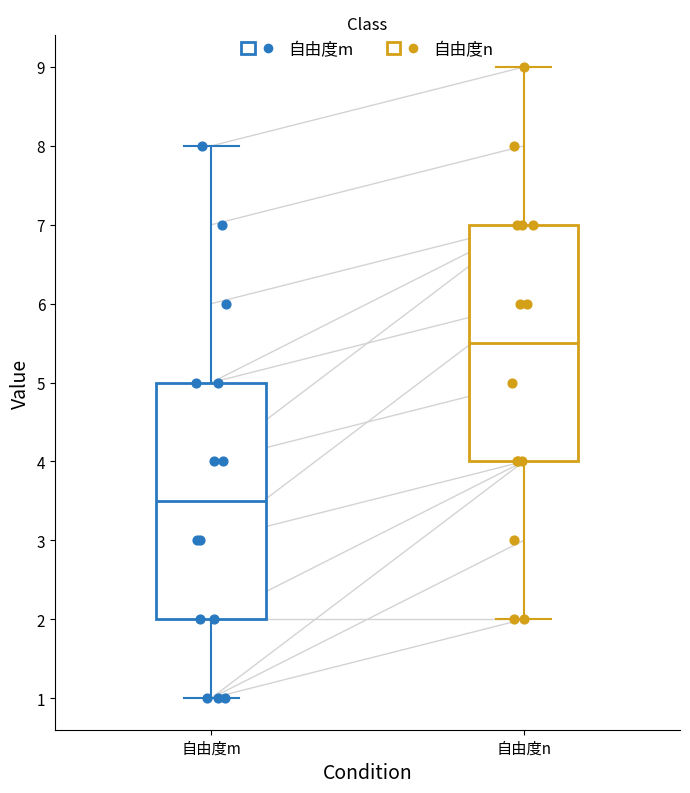

Which box has the lowest median line?

自由度m